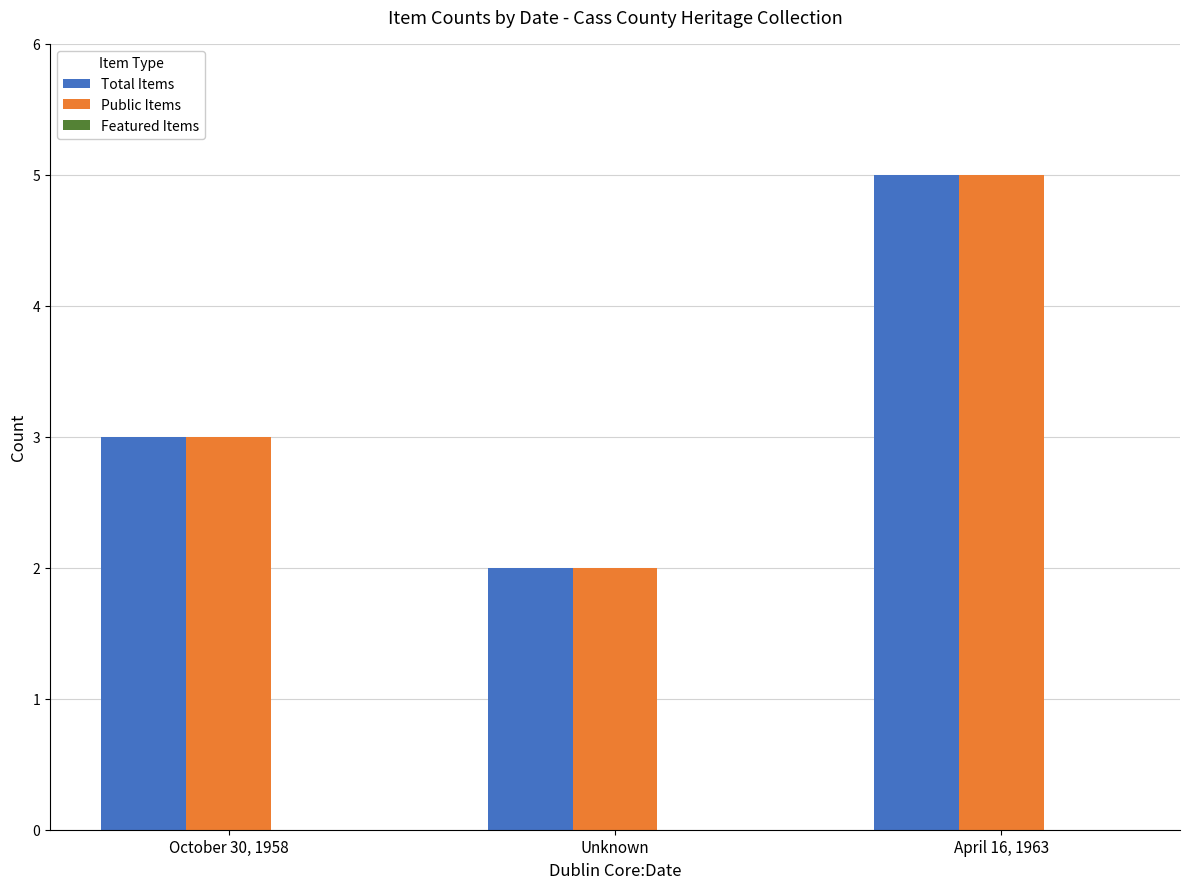

Does the chart contain stacked bars?

No